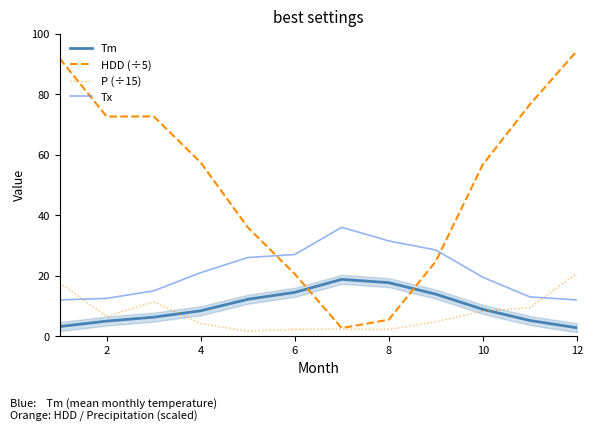

True or false: Tm and Tx cross at least once.

False